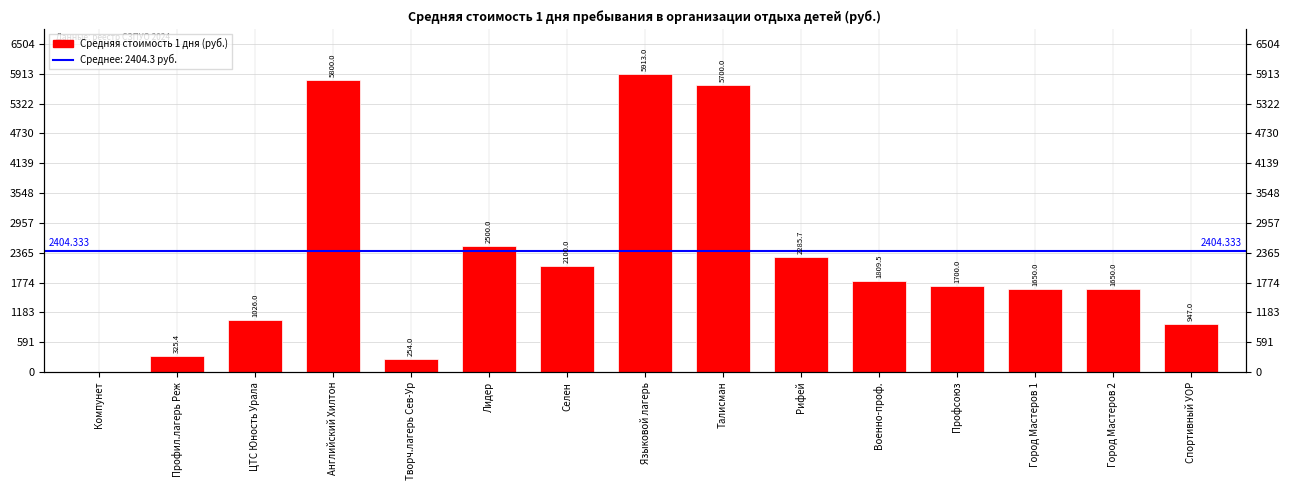

The value at Профсоюз is 1700.0. True or false?

True